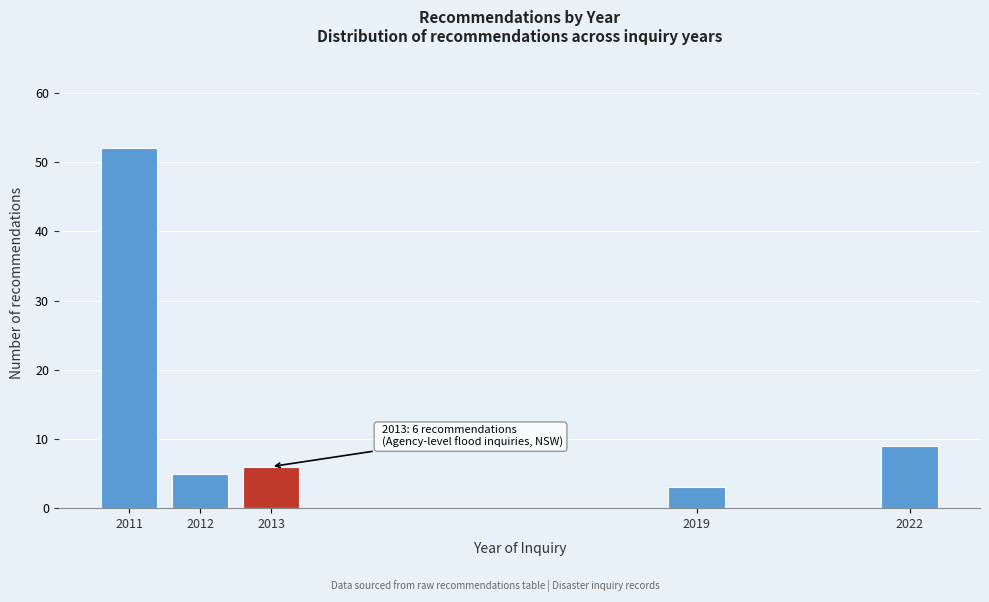

Reading left to right, what are all the values shown in this chart?

52	5	6	3	9